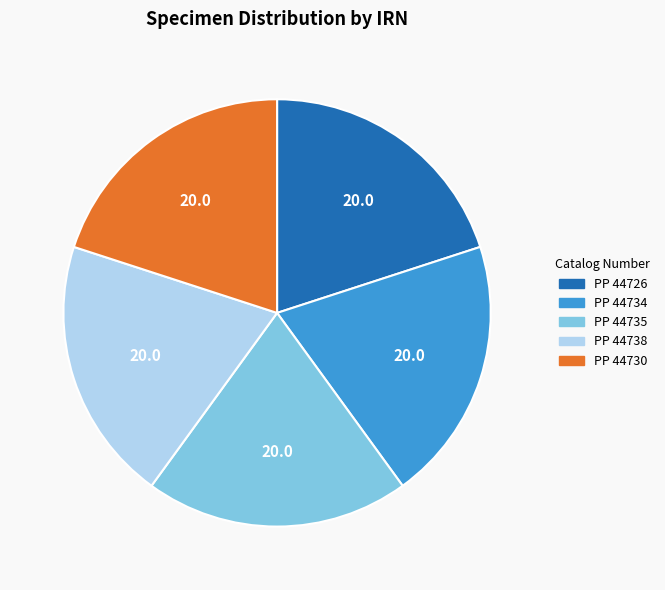

What is the ratio of the value at PP 44726 to the value at PP 44738?

1.0